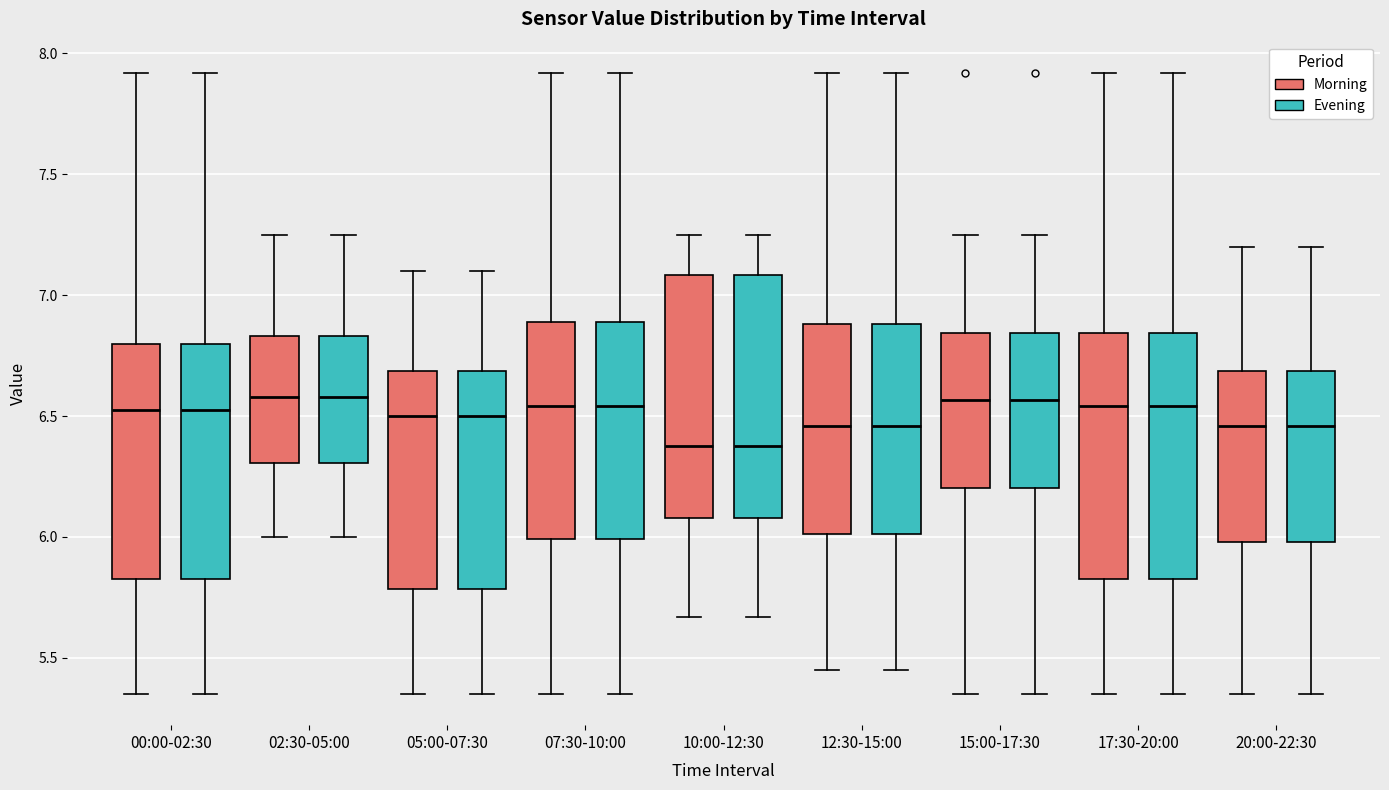

Reading left to right, transcribe this box plot: for each box, give where its median line is, the range the box spans, and where its two whiskers end, as read against the y-axis. The values are not printed on the chart, so give them approximately, as read against the axis.

00:00-02:30 (Morning): median 6.55, box 5.85 to 6.80, whiskers 5.35 to 7.90
00:00-02:30 (Evening): median 6.55, box 5.85 to 6.80, whiskers 5.35 to 7.90
02:30-05:00 (Morning): median 6.60, box 6.30 to 6.85, whiskers 6.00 to 7.25
02:30-05:00 (Evening): median 6.60, box 6.30 to 6.85, whiskers 6.00 to 7.25
05:00-07:30 (Morning): median 6.50, box 5.80 to 6.70, whiskers 5.35 to 7.10
05:00-07:30 (Evening): median 6.50, box 5.80 to 6.70, whiskers 5.35 to 7.10
07:30-10:00 (Morning): median 6.55, box 6.00 to 6.90, whiskers 5.35 to 7.90
07:30-10:00 (Evening): median 6.55, box 6.00 to 6.90, whiskers 5.35 to 7.90
10:00-12:30 (Morning): median 6.40, box 6.10 to 7.10, whiskers 5.65 to 7.25
10:00-12:30 (Evening): median 6.40, box 6.10 to 7.10, whiskers 5.65 to 7.25
12:30-15:00 (Morning): median 6.45, box 6.00 to 6.90, whiskers 5.45 to 7.90
12:30-15:00 (Evening): median 6.45, box 6.00 to 6.90, whiskers 5.45 to 7.90
15:00-17:30 (Morning): median 6.55, box 6.20 to 6.85, whiskers 5.35 to 7.25
15:00-17:30 (Evening): median 6.55, box 6.20 to 6.85, whiskers 5.35 to 7.25
17:30-20:00 (Morning): median 6.55, box 5.85 to 6.85, whiskers 5.35 to 7.90
17:30-20:00 (Evening): median 6.55, box 5.85 to 6.85, whiskers 5.35 to 7.90
20:00-22:30 (Morning): median 6.45, box 6.00 to 6.70, whiskers 5.35 to 7.20
20:00-22:30 (Evening): median 6.45, box 6.00 to 6.70, whiskers 5.35 to 7.20